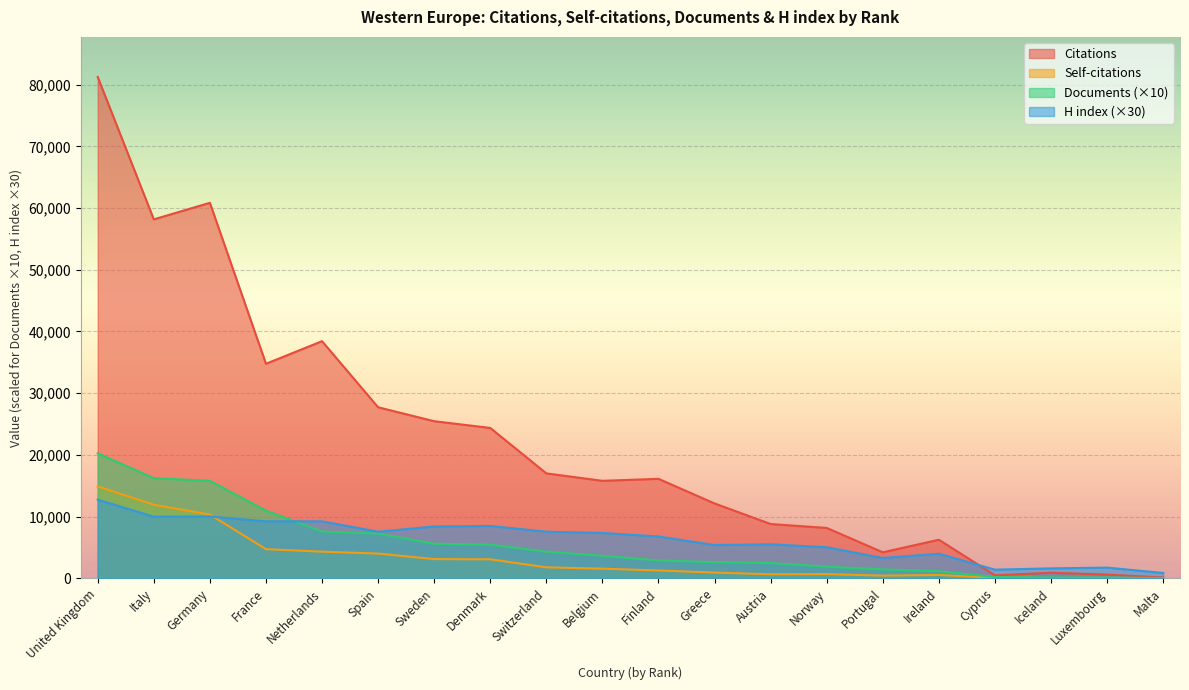

Between Switzerland and Greece, which series saw the biggest shift?

Citations